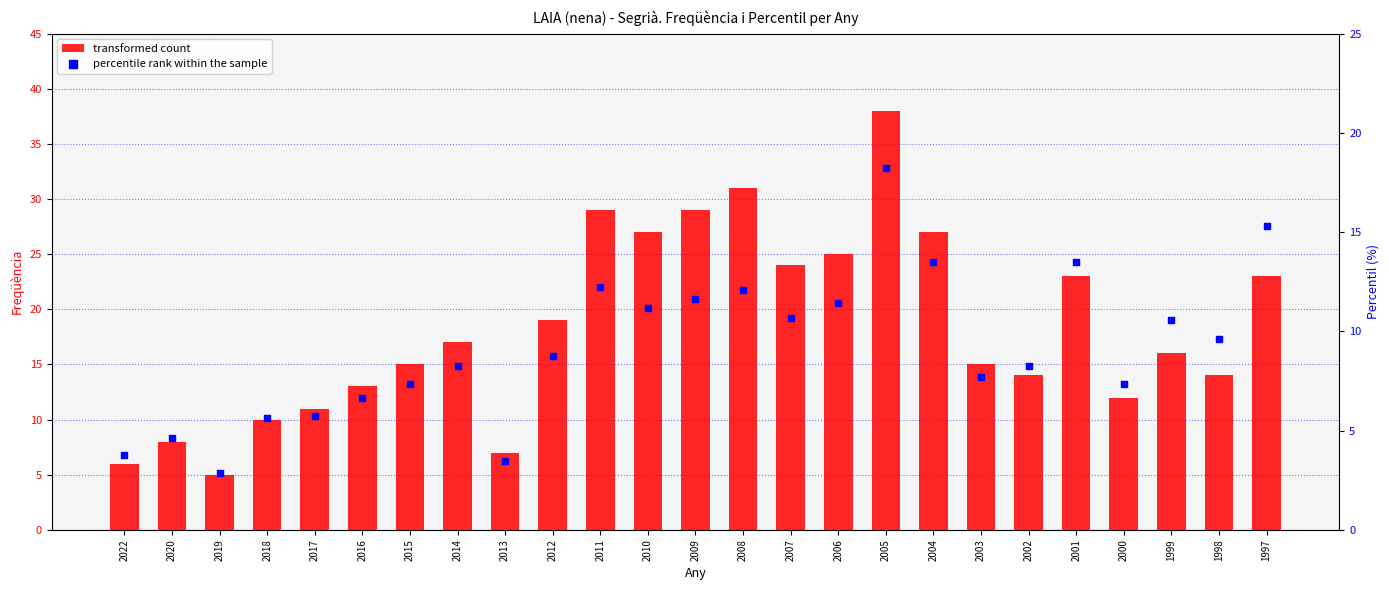

At which category is the sum across all series the highest?

2005